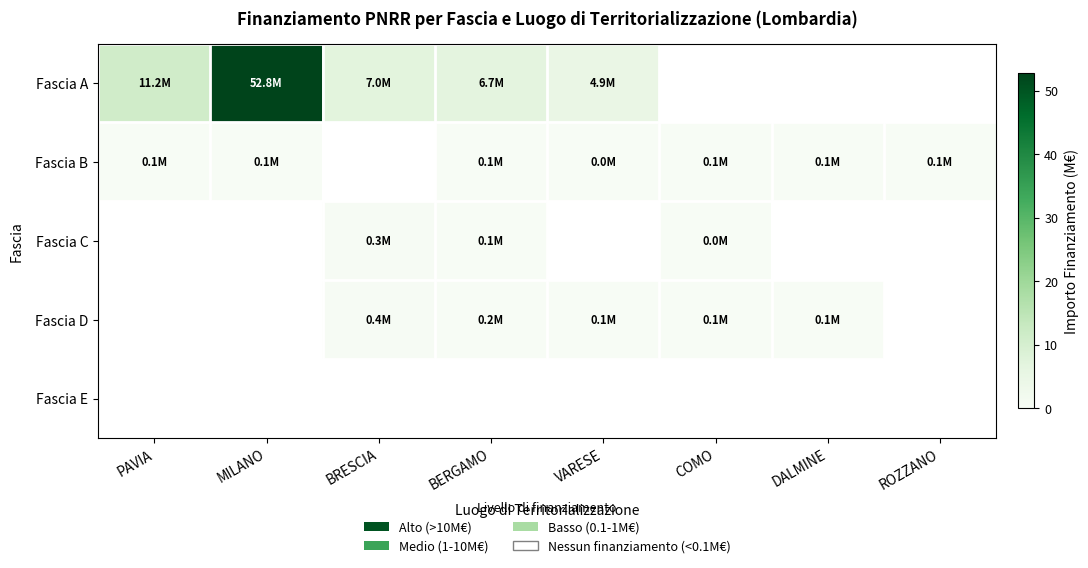

At which category is the sum across all series the highest?

MILANO